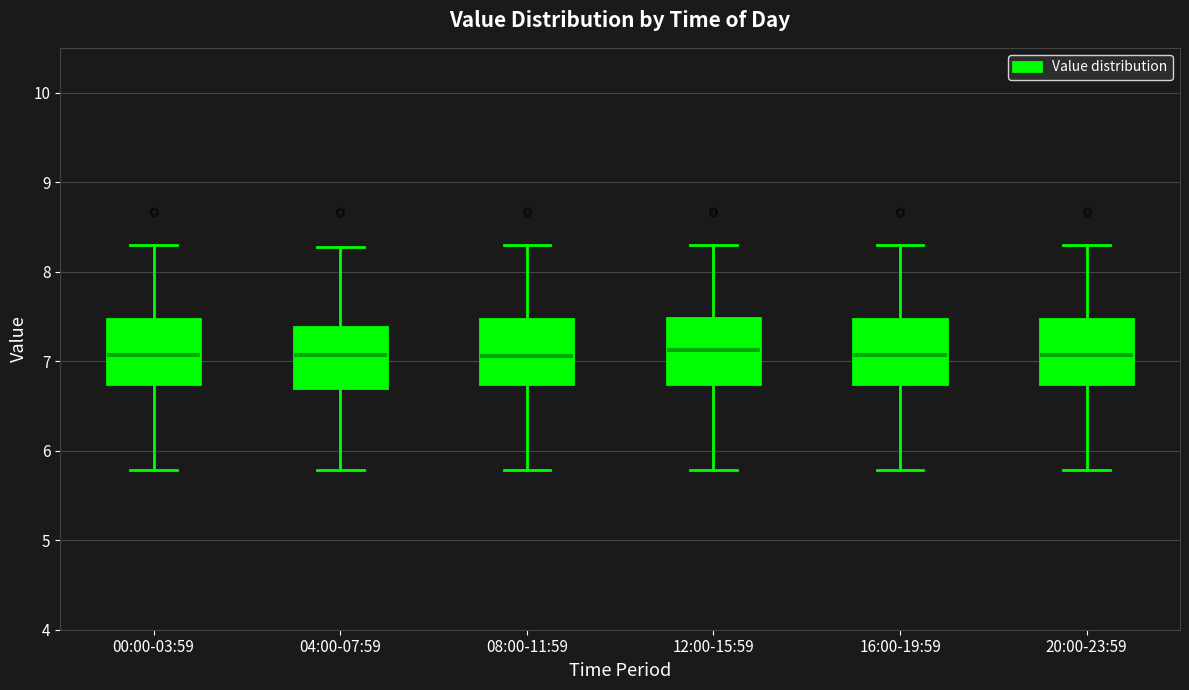

Reading left to right, read every box against the y-axis: the position of its median line, the range the box covers, and the ends of its whiskers. The values are not printed on the chart, so give them approximately, as read against the axis.

00:00-03:59: median 7.1, box 6.7 to 7.5, whiskers 5.8 to 8.3
04:00-07:59: median 7.1, box 6.7 to 7.4, whiskers 5.8 to 8.3
08:00-11:59: median 7.1, box 6.7 to 7.5, whiskers 5.8 to 8.3
12:00-15:59: median 7.1, box 6.7 to 7.5, whiskers 5.8 to 8.3
16:00-19:59: median 7.1, box 6.8 to 7.5, whiskers 5.8 to 8.3
20:00-23:59: median 7.1, box 6.7 to 7.5, whiskers 5.8 to 8.3